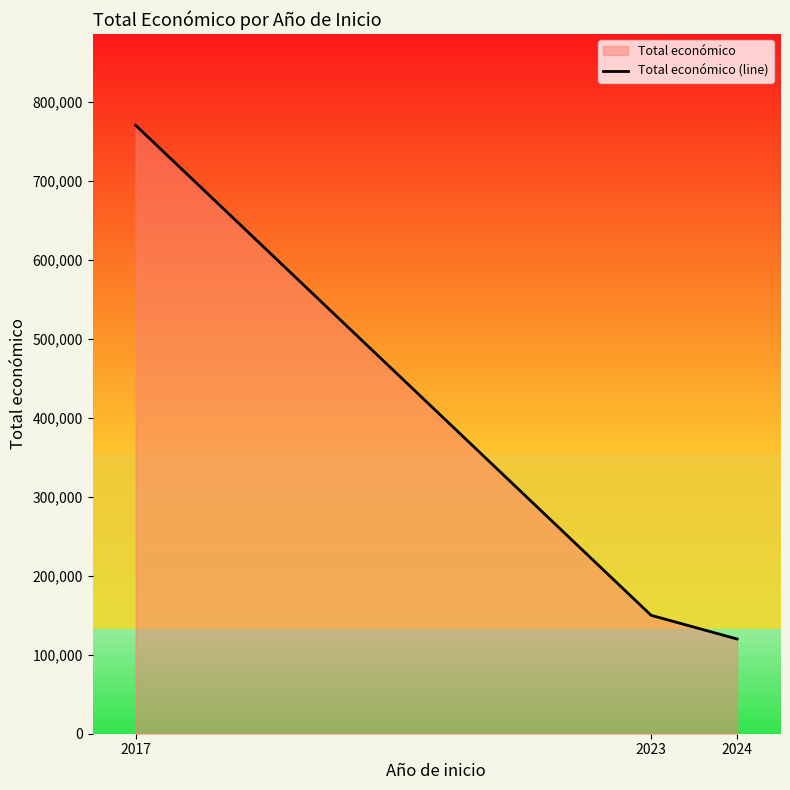

What is the value of the 3rd point from the left?

120000